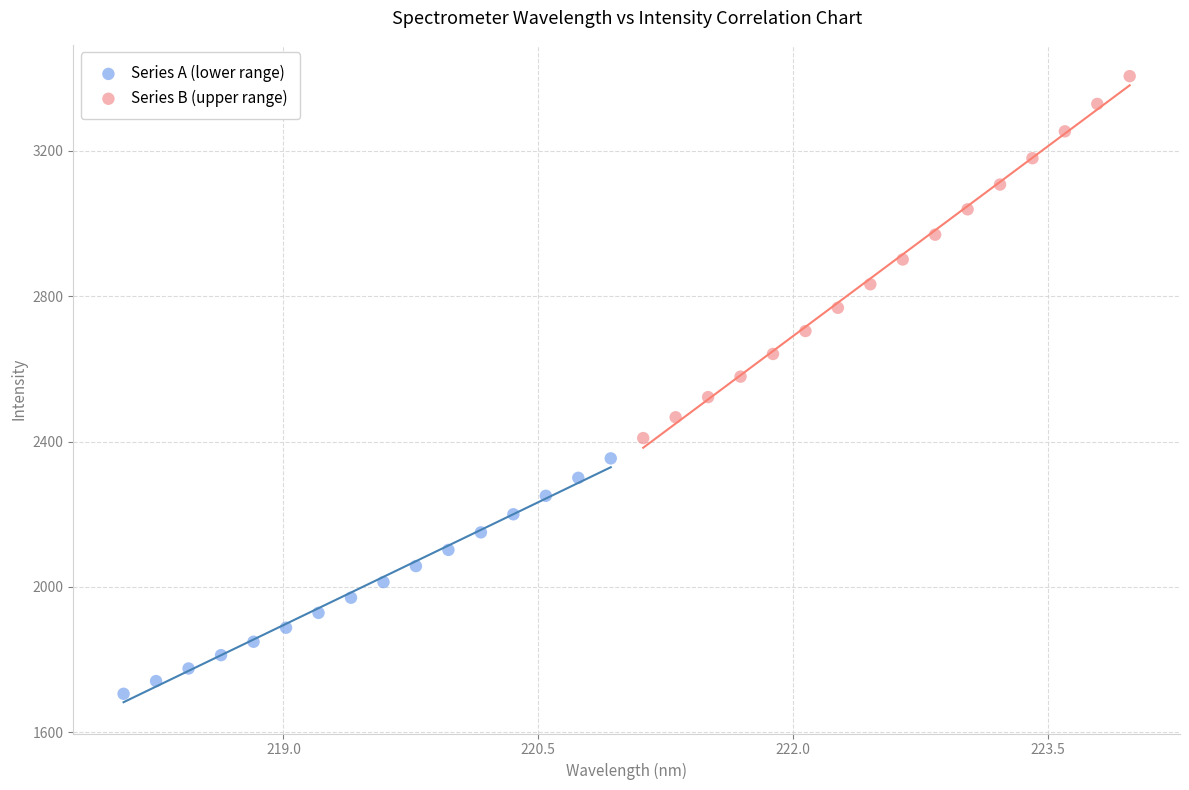

What are all the series names shown in the legend?

Series A (lower range), Series B (upper range)